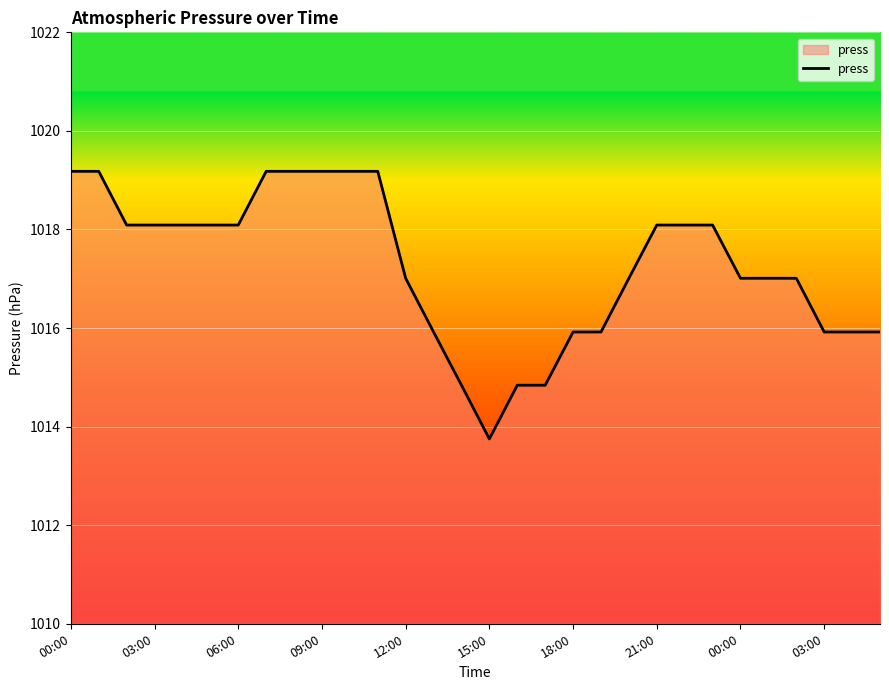

What is the smallest value displayed?

1013.8